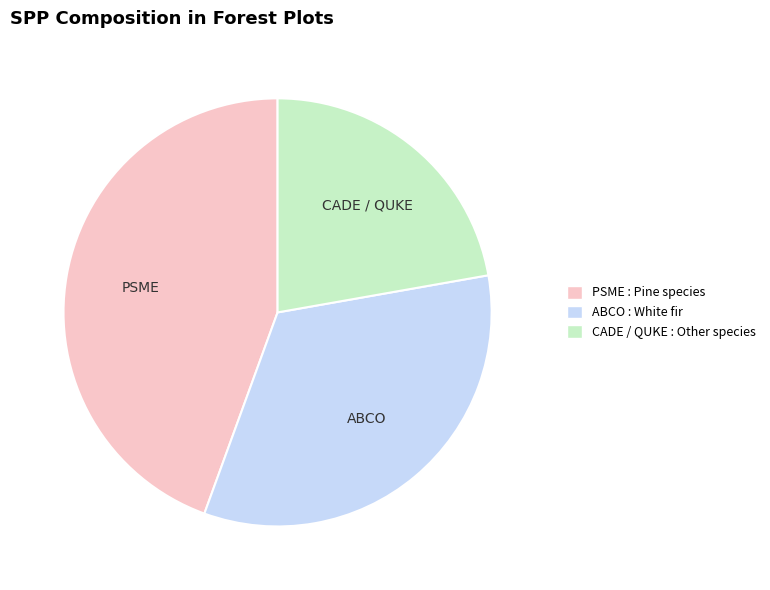

What is the largest slice in the pie chart?

PSME